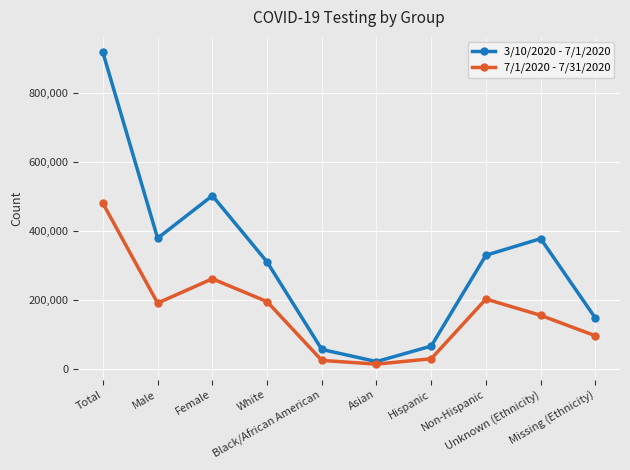

Which series has the largest range (max minus min)?

3/10/2020 - 7/1/2020